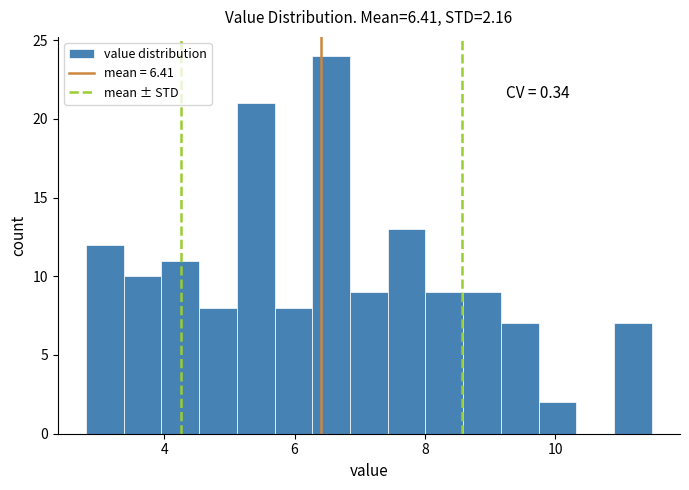

Read against the x-axis, roughly where is the centre of the tallest bar?

6.6